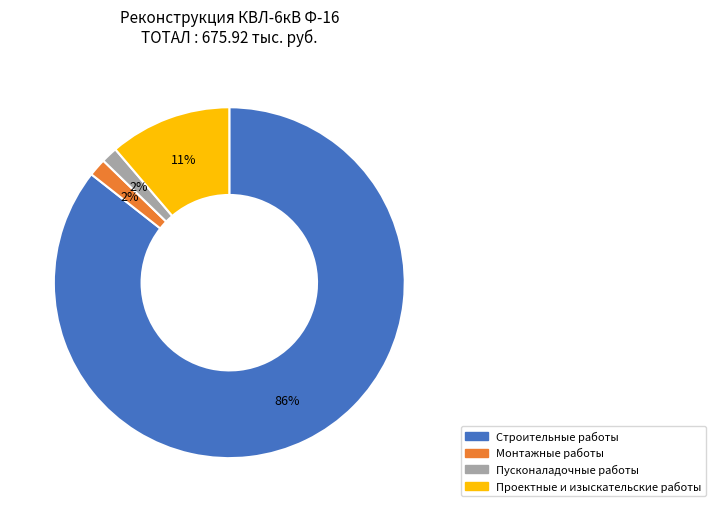

Combined, do Строительные работы and Пусконаладочные работы account for over 50%?

Yes